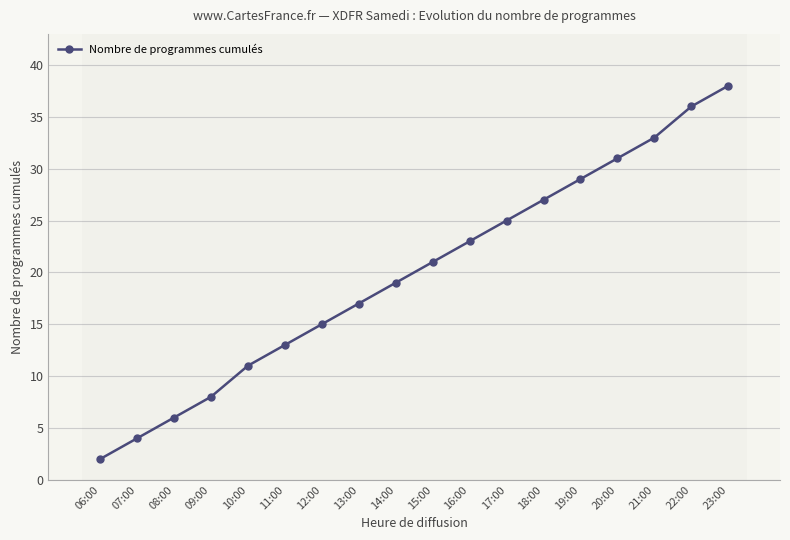

What is the average value?

20